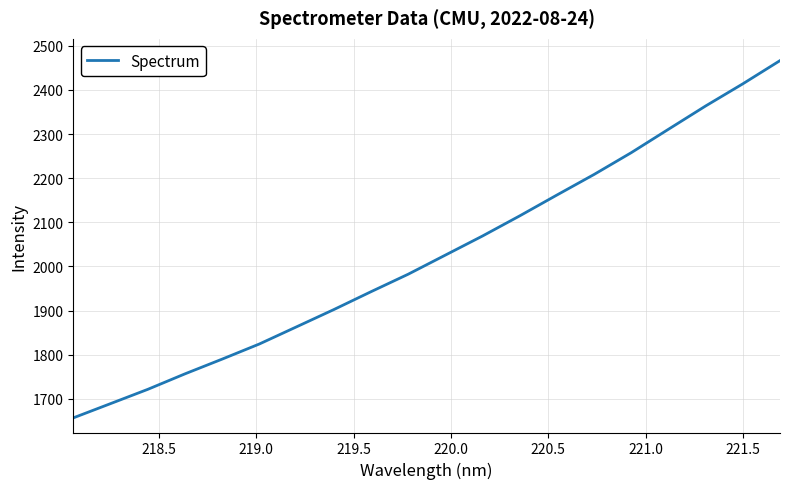

What is the difference between the maximum and minimum values?

809.5